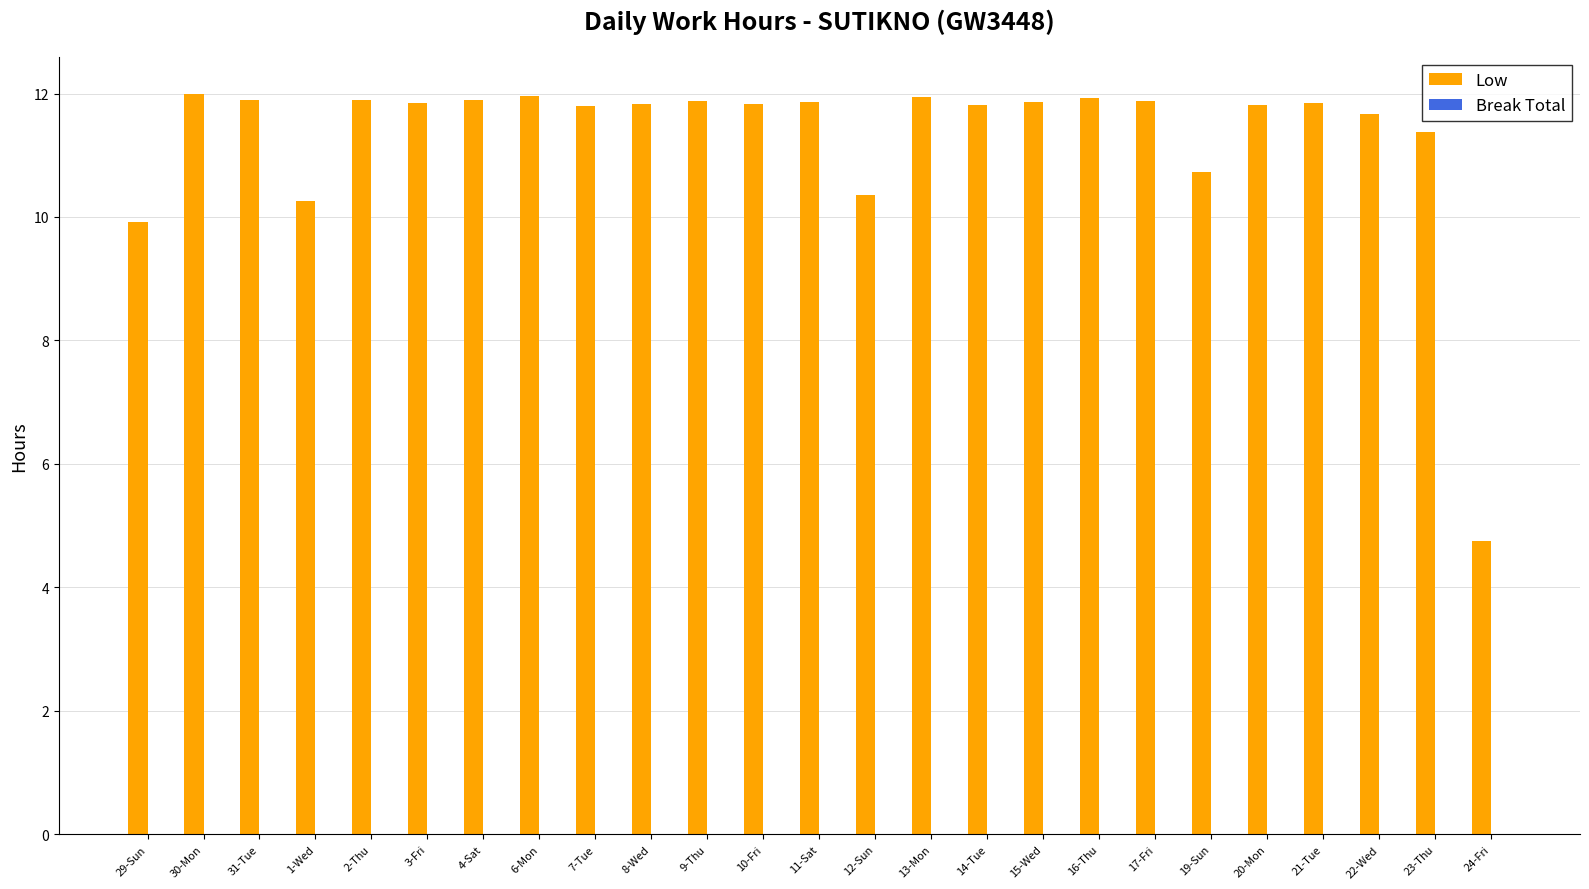

What is the smallest value displayed?

4.8